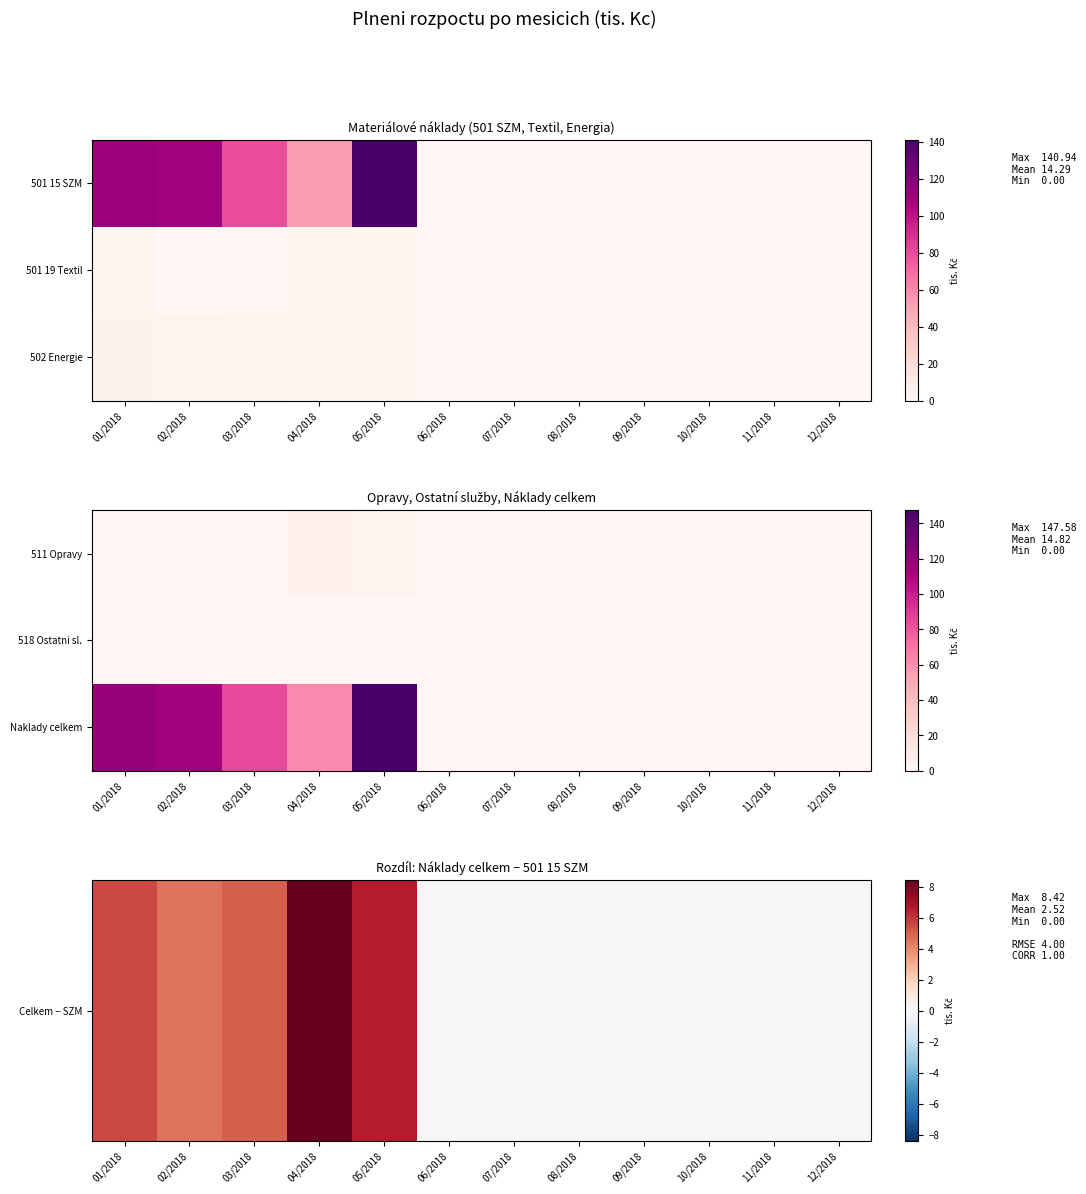

At 11/2018, list the series in order from smallest to largest.

Celkem − SZM, 518 Ostatni sl., Naklady celkem